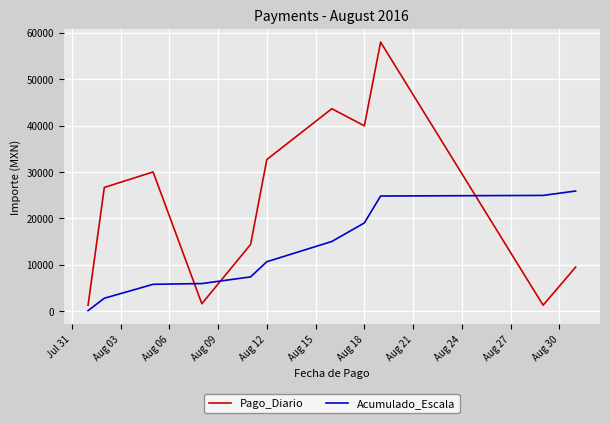

What is the difference between the maximum and minimum values in the Acumulado_Escala series?

25780.3